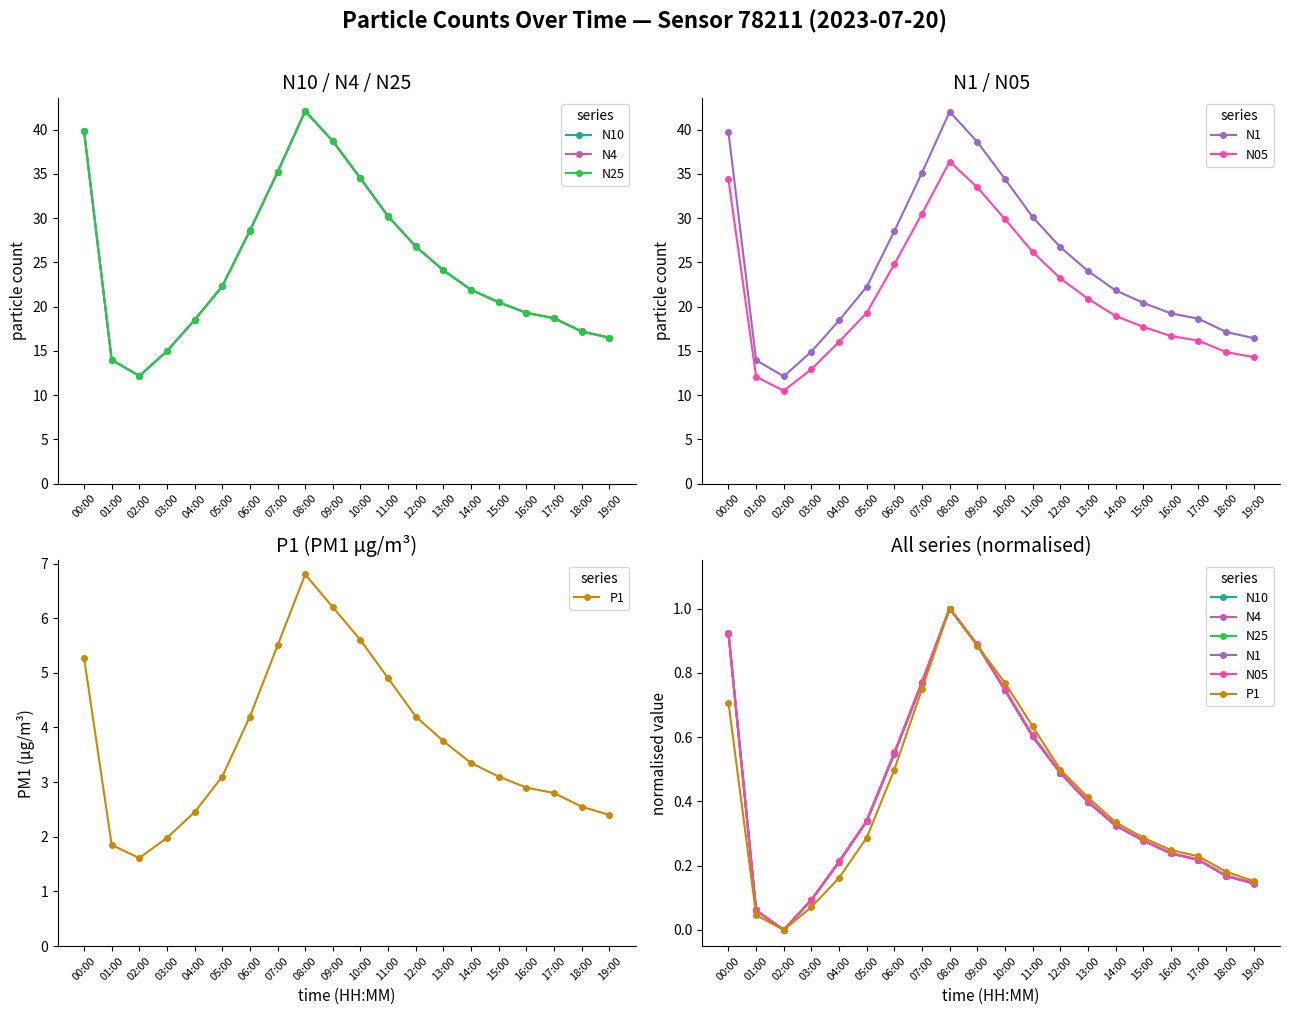

How many data points does each series have?

20